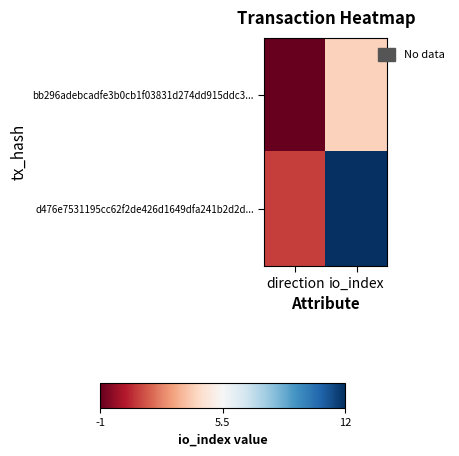

At which category is the sum across all series the highest?

io_index